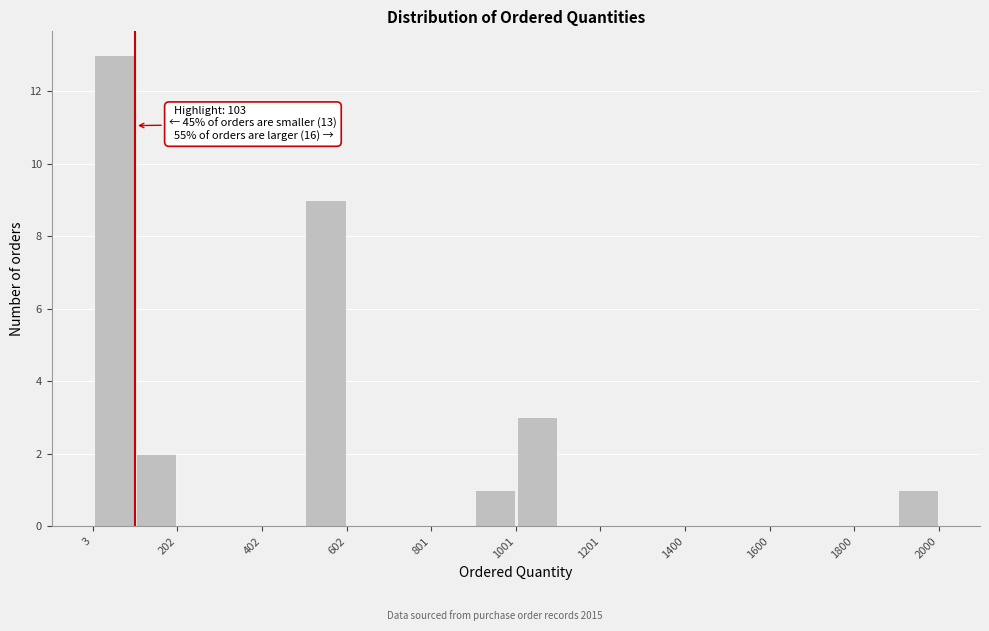

Over which range of the x-axis is the bar tallest?

0 to 100